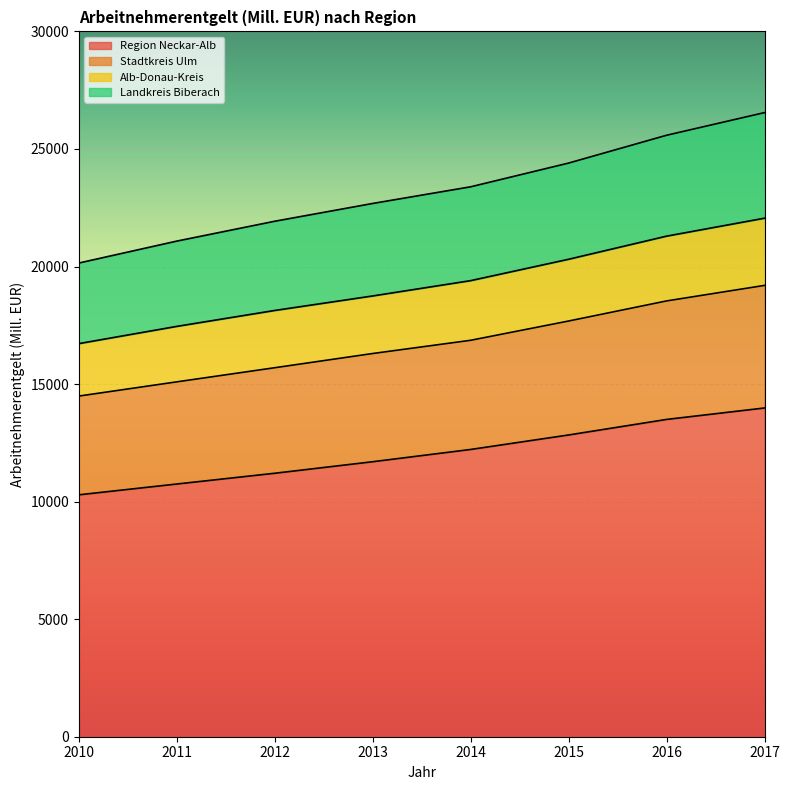

Which category has the highest value across all series?

2017